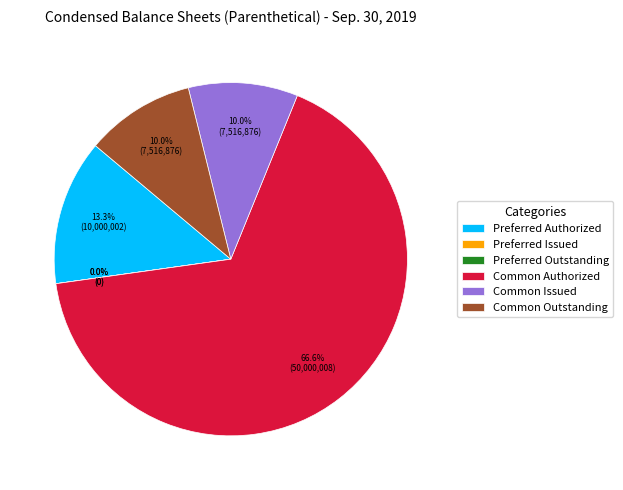

To the nearest percent, what is the combined percentage of Preferred Authorized and Preferred Outstanding?

13%